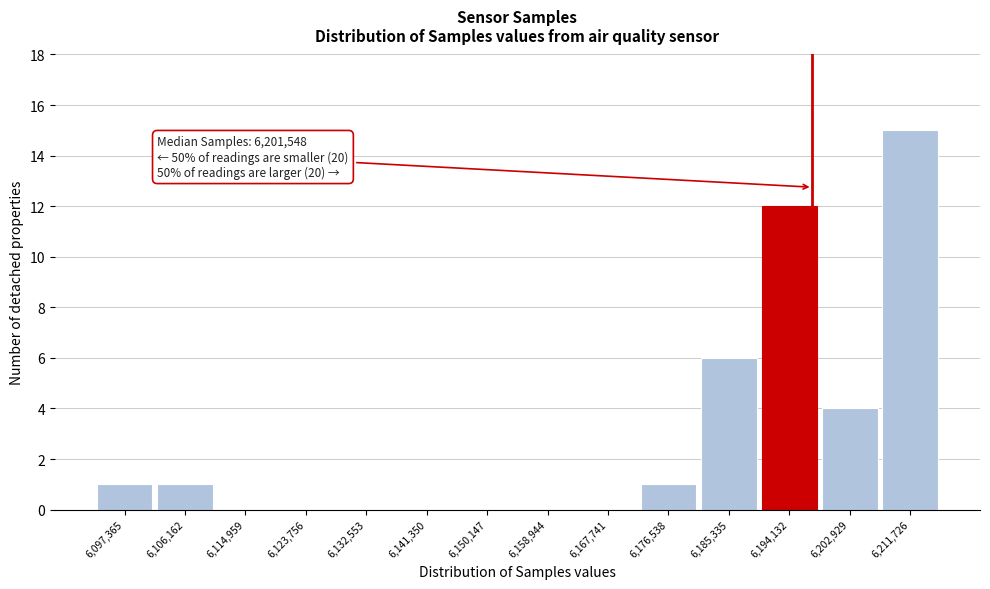

Reading left to right, what are all the values shown in this chart?

6,097,365=1	6,106,162=1	6,114,959=0	6,123,756=0	6,132,553=0	6,141,350=0	6,150,147=0	6,158,944=0	6,167,741=0	6,176,538=1	6,185,335=6	6,194,132=12	6,202,929=4	6,211,726=15